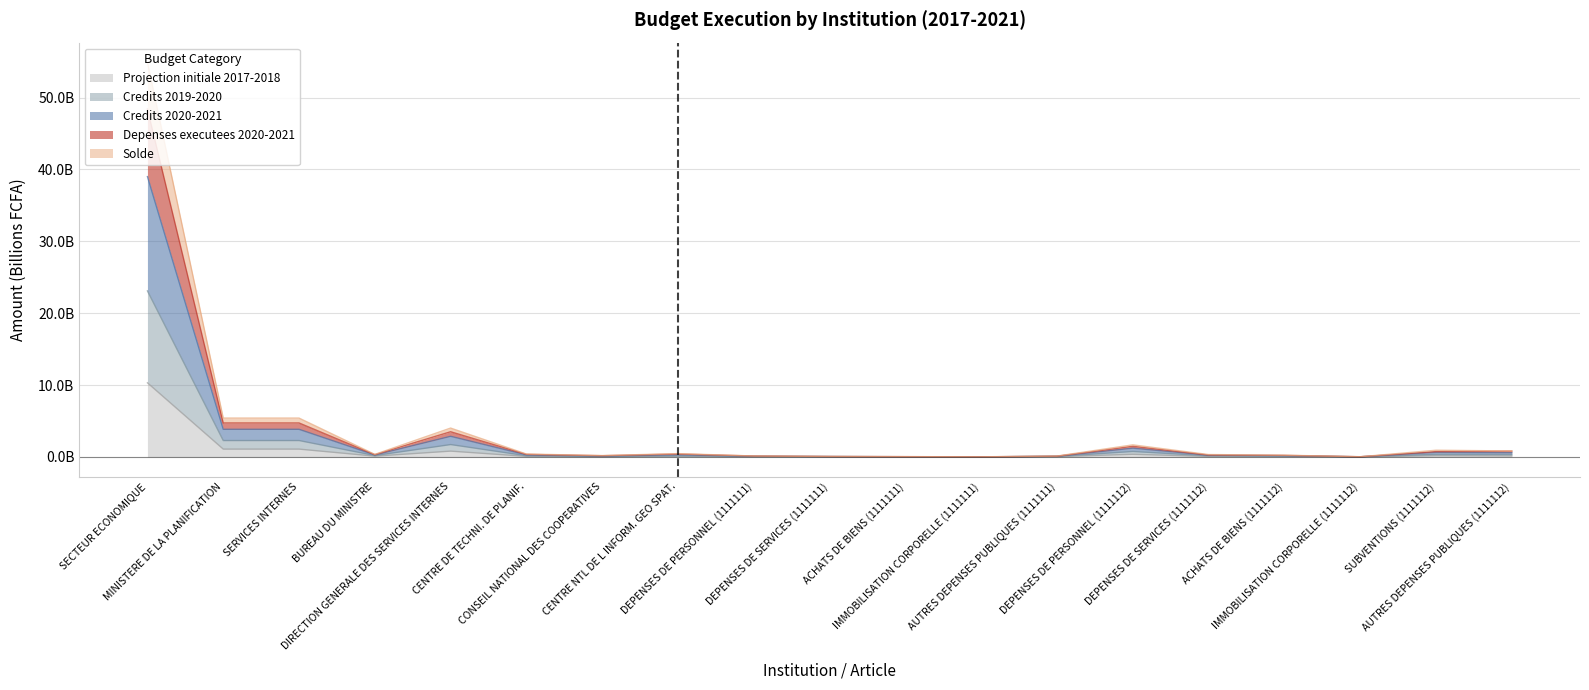

What is the difference between the highest and lowest values at SECTEUR ECONOMIQUE?

44.6